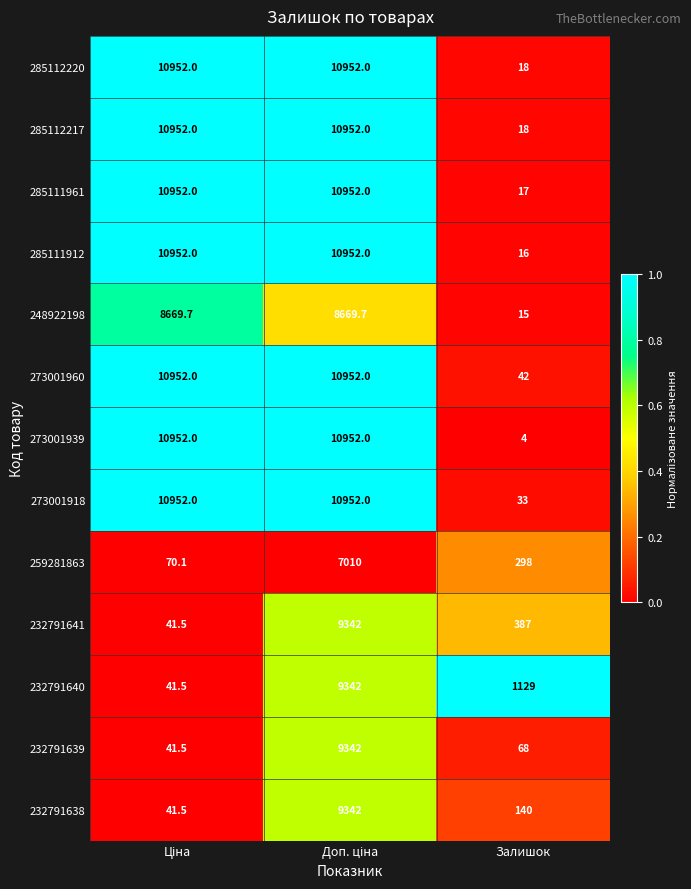

What is the minimum value for 285112220?

18.0